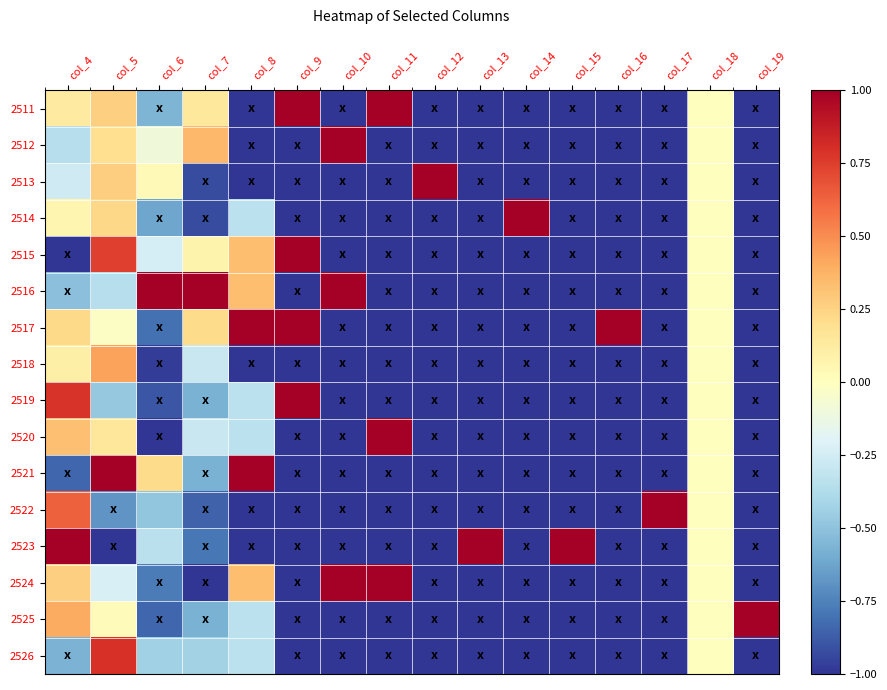

At which category does the chart reach its peak across all series?

col_9